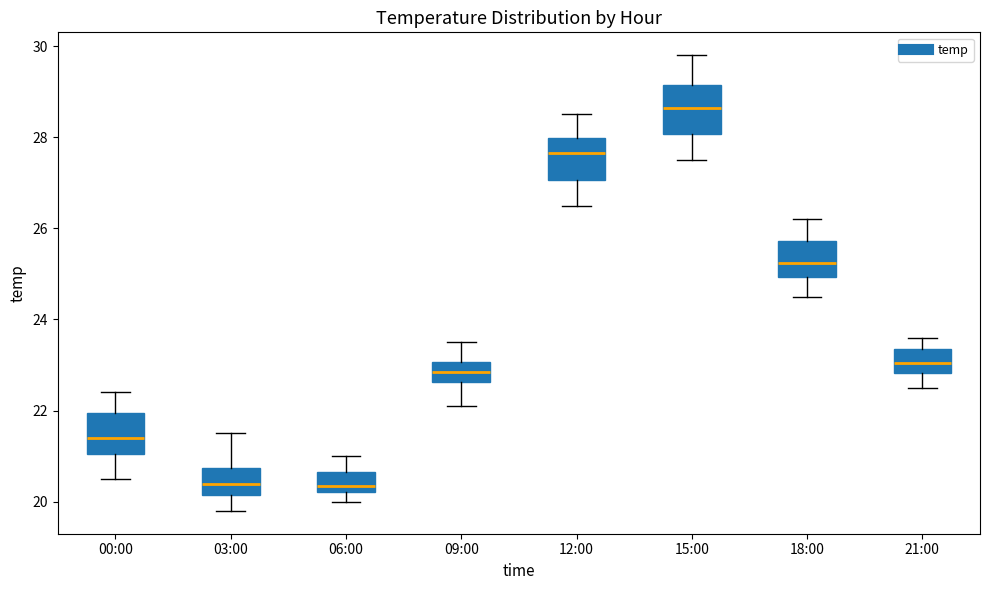

Reading left to right, read every box against the y-axis: the position of its median line, the range the box covers, and the ends of its whiskers. The values are not printed on the chart, so give them approximately, as read against the axis.

00:00: median 21.4, box 21.0 to 22.0, whiskers 20.6 to 22.4
03:00: median 20.4, box 20.2 to 20.8, whiskers 19.8 to 21.6
06:00: median 20.4, box 20.2 to 20.6, whiskers 20.0 to 21.0
09:00: median 22.8, box 22.6 to 23.0, whiskers 22.2 to 23.6
12:00: median 27.6, box 27.0 to 28.0, whiskers 26.6 to 28.6
15:00: median 28.6, box 28.0 to 29.2, whiskers 27.6 to 29.8
18:00: median 25.2, box 25.0 to 25.8, whiskers 24.6 to 26.2
21:00: median 23.0, box 22.8 to 23.4, whiskers 22.6 to 23.6